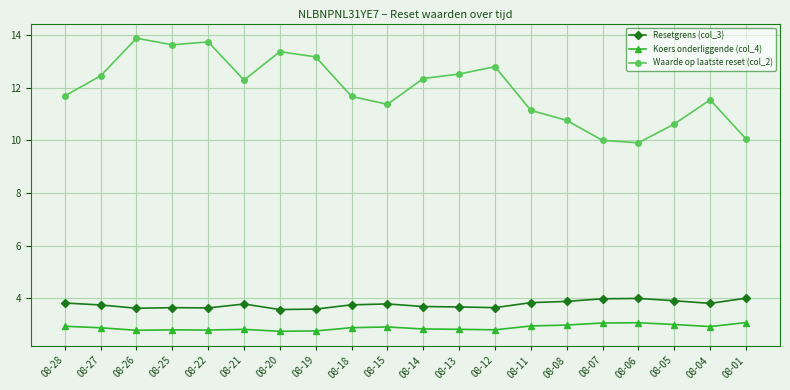

The value of Koers onderliggende (col_4) at 08-26 is 0.9. True or false?

False